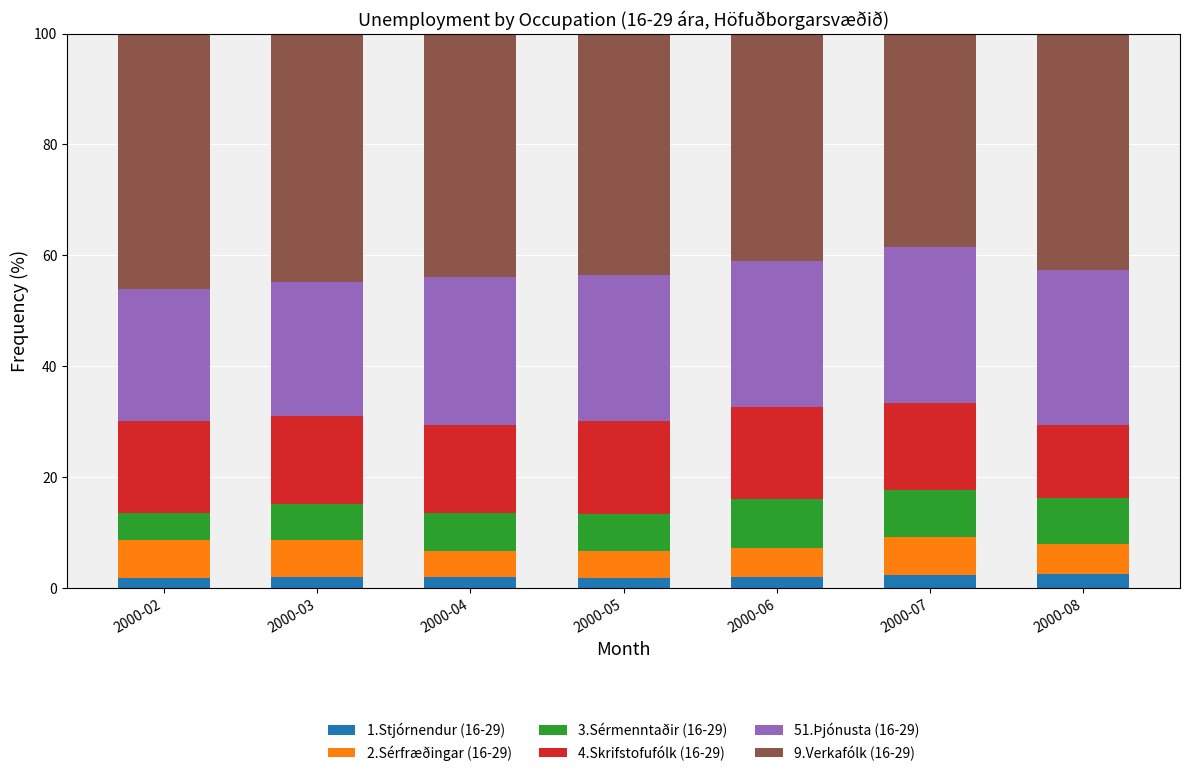

What are all the series names shown in the legend?

1.Stjórnendur (16-29), 2.Sérfræðingar (16-29), 3.Sérmenntaðir (16-29), 4.Skrifstofufólk (16-29), 51.Þjónusta (16-29), 9.Verkafólk (16-29)